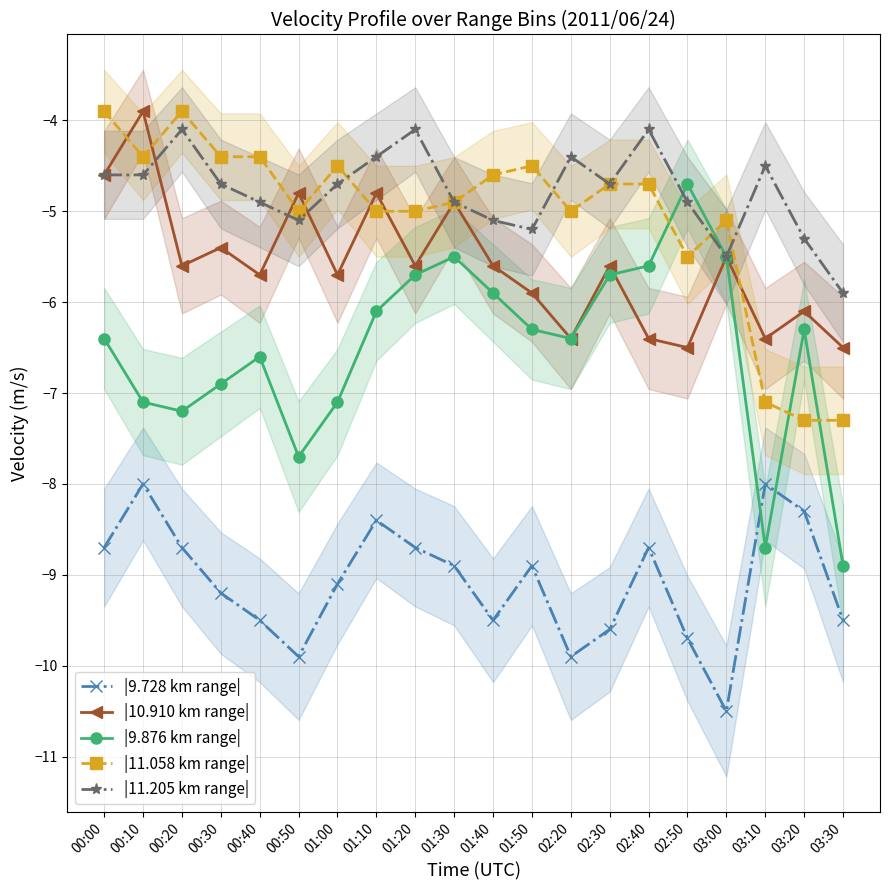

Where is the first local maximum for |9.876 km range|?

00:40